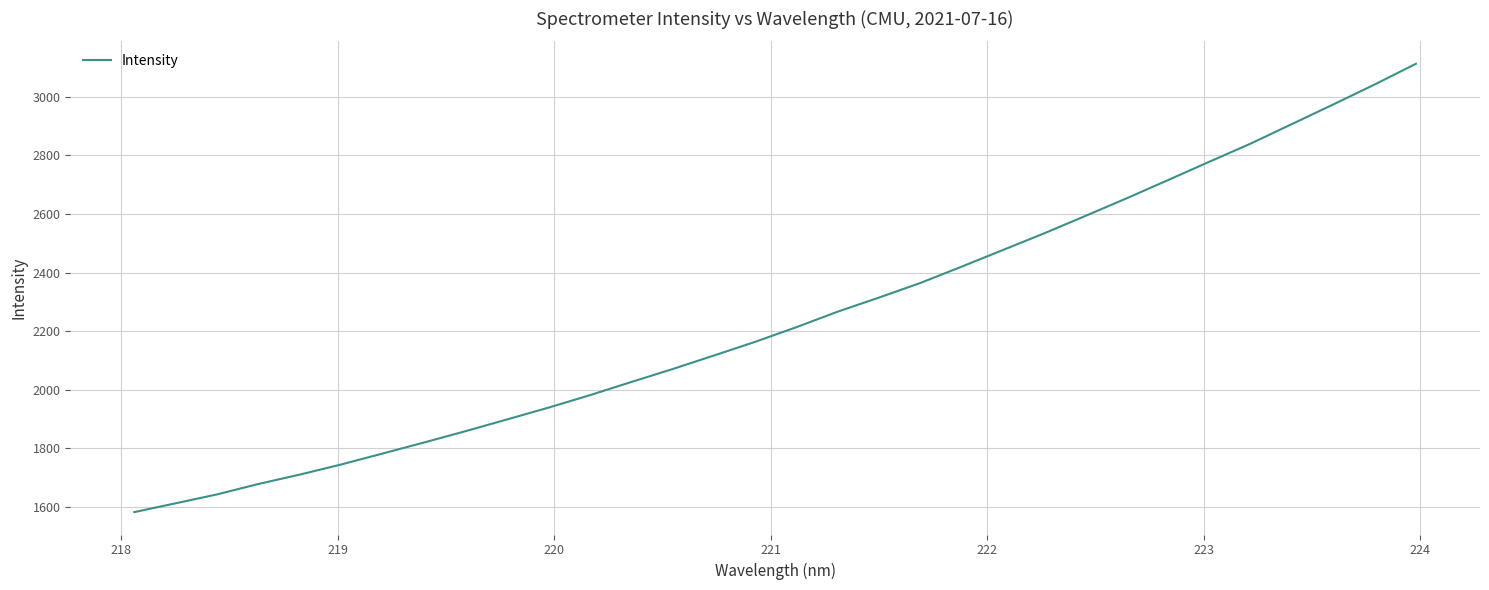

What is the maximum value shown in the chart?

3113.1